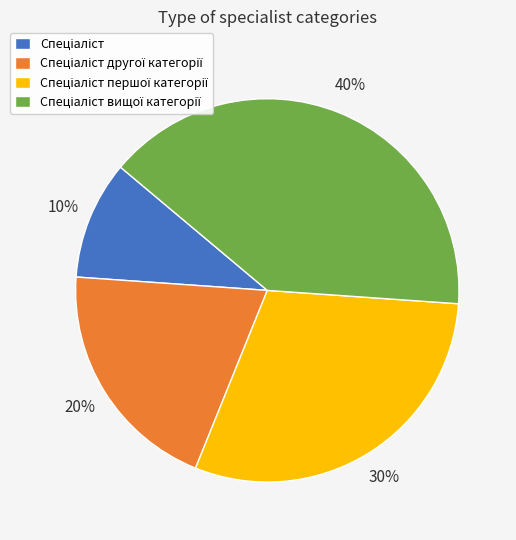

To the nearest percent, what is the average slice percentage?

25%